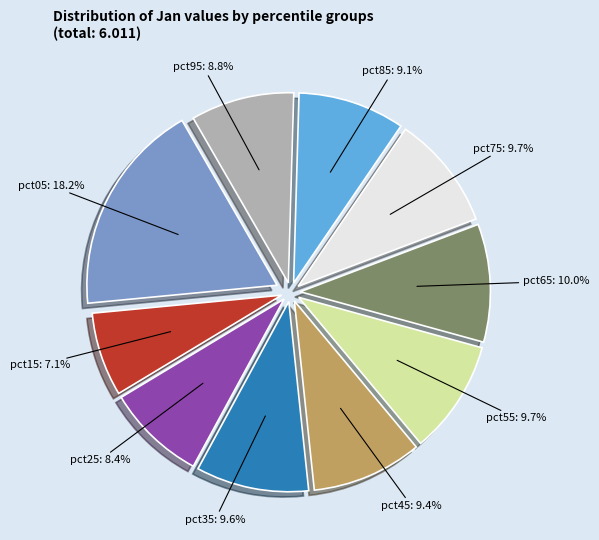

Does any single category account for the majority?

No